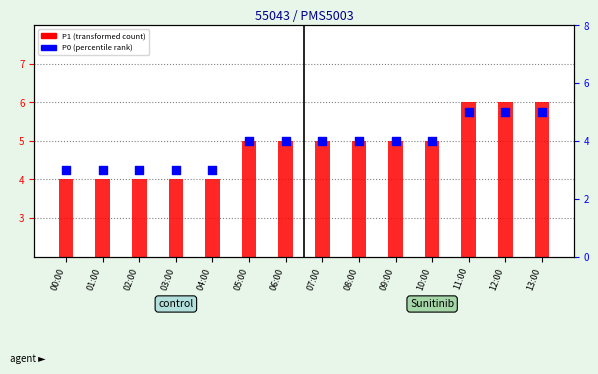

Which series contains the lowest Y value?

P0 (percentile rank)